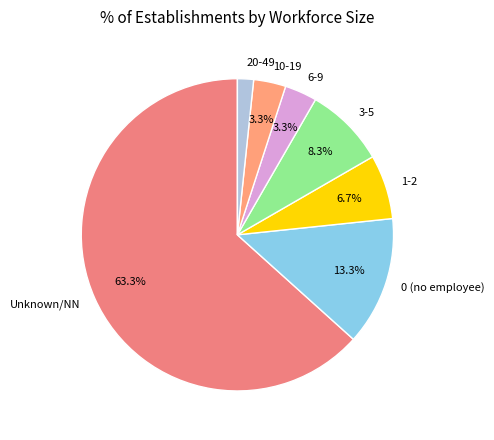

What portion of the pie excludes 0 (no employee)?

86.7%